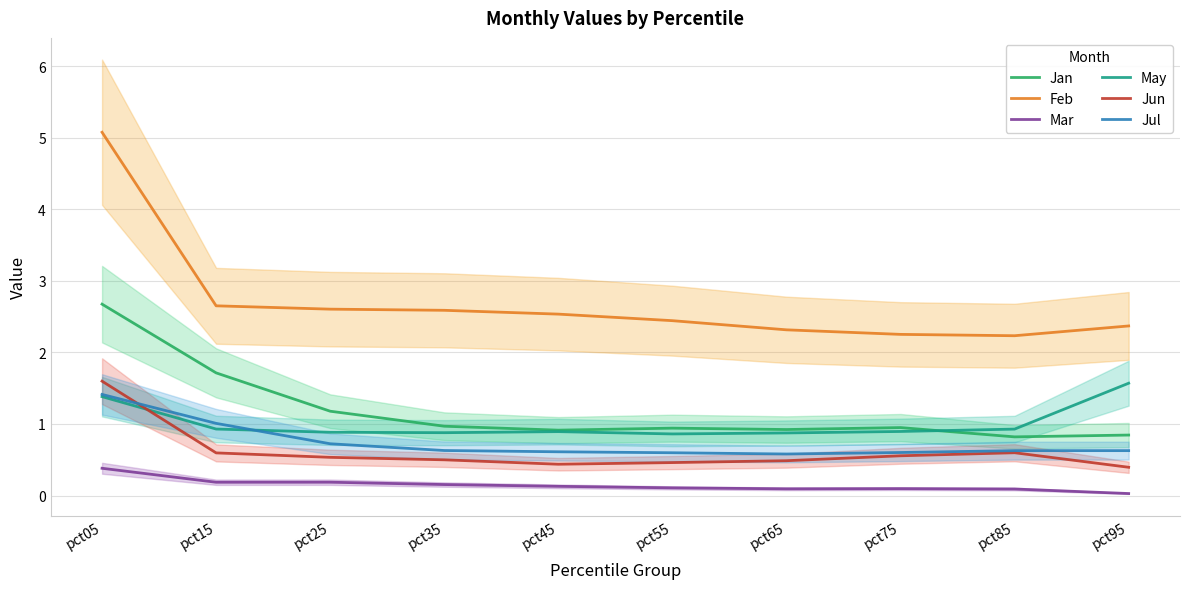

What is the average value of the May series?

1.0